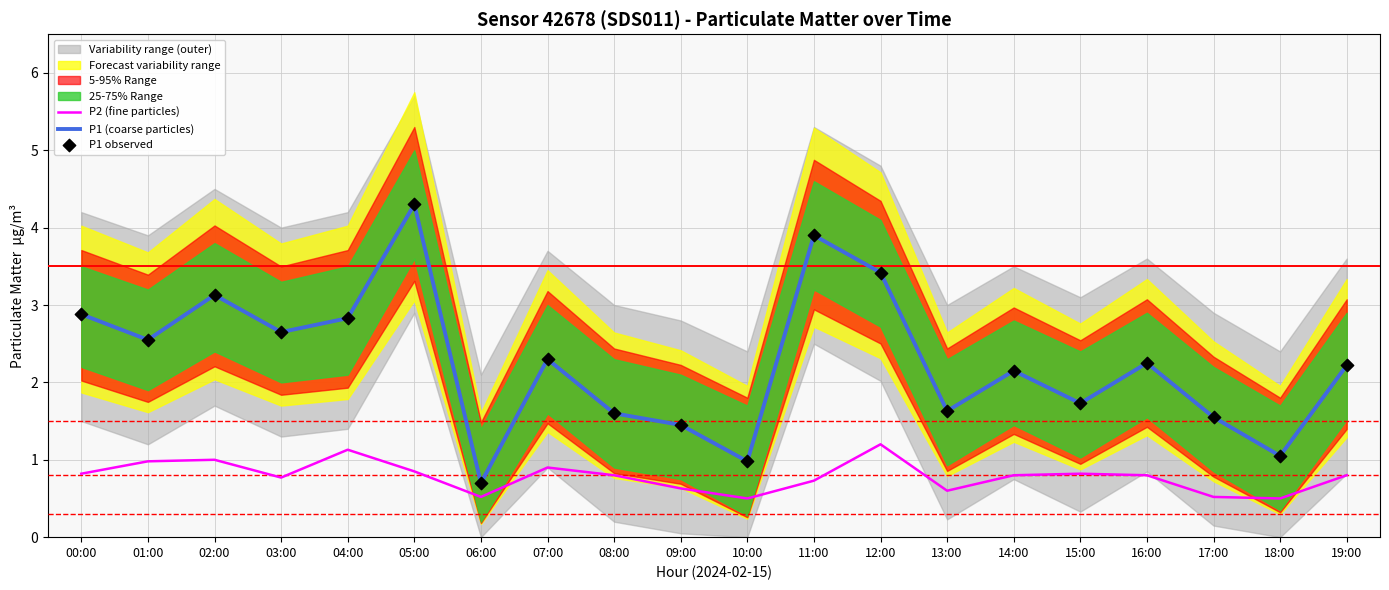

Which series contains the lowest Y value?

P2 (fine particles)